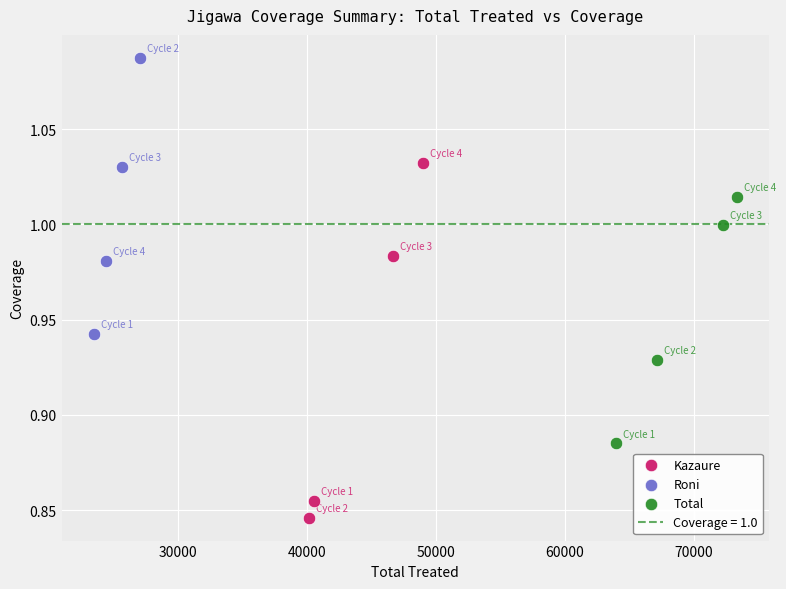

Which series reaches the maximum Y coordinate?

Roni